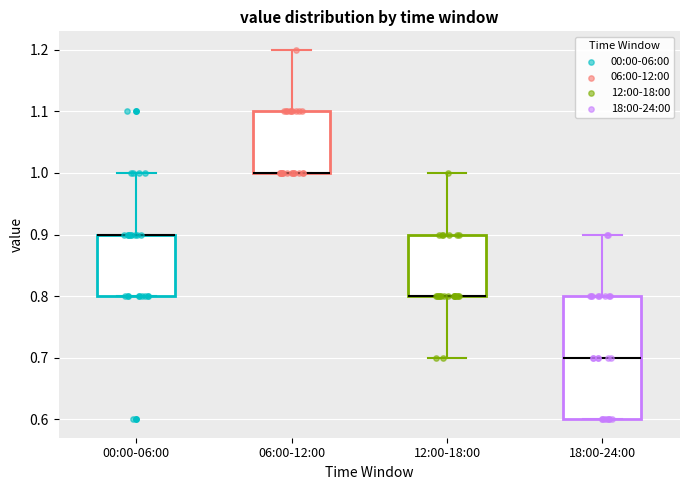

Reading left to right, transcribe this box plot: for each box, give where its median line is, the range the box spans, and where its two whiskers end, as read against the y-axis. The values are not printed on the chart, so give them approximately, as read against the axis.

00:00-06:00: median 0.9 (drawn on the box's upper edge), box 0.8 to 0.9, whiskers 0.8 to 1.0
06:00-12:00: median 1.0 (drawn on the box's lower edge), box 1.0 to 1.1, whiskers 1.0 to 1.2
12:00-18:00: median 0.8 (drawn on the box's lower edge), box 0.8 to 0.9, whiskers 0.7 to 1.0
18:00-24:00: median 0.7, box 0.6 to 0.8, whiskers 0.6 to 0.9